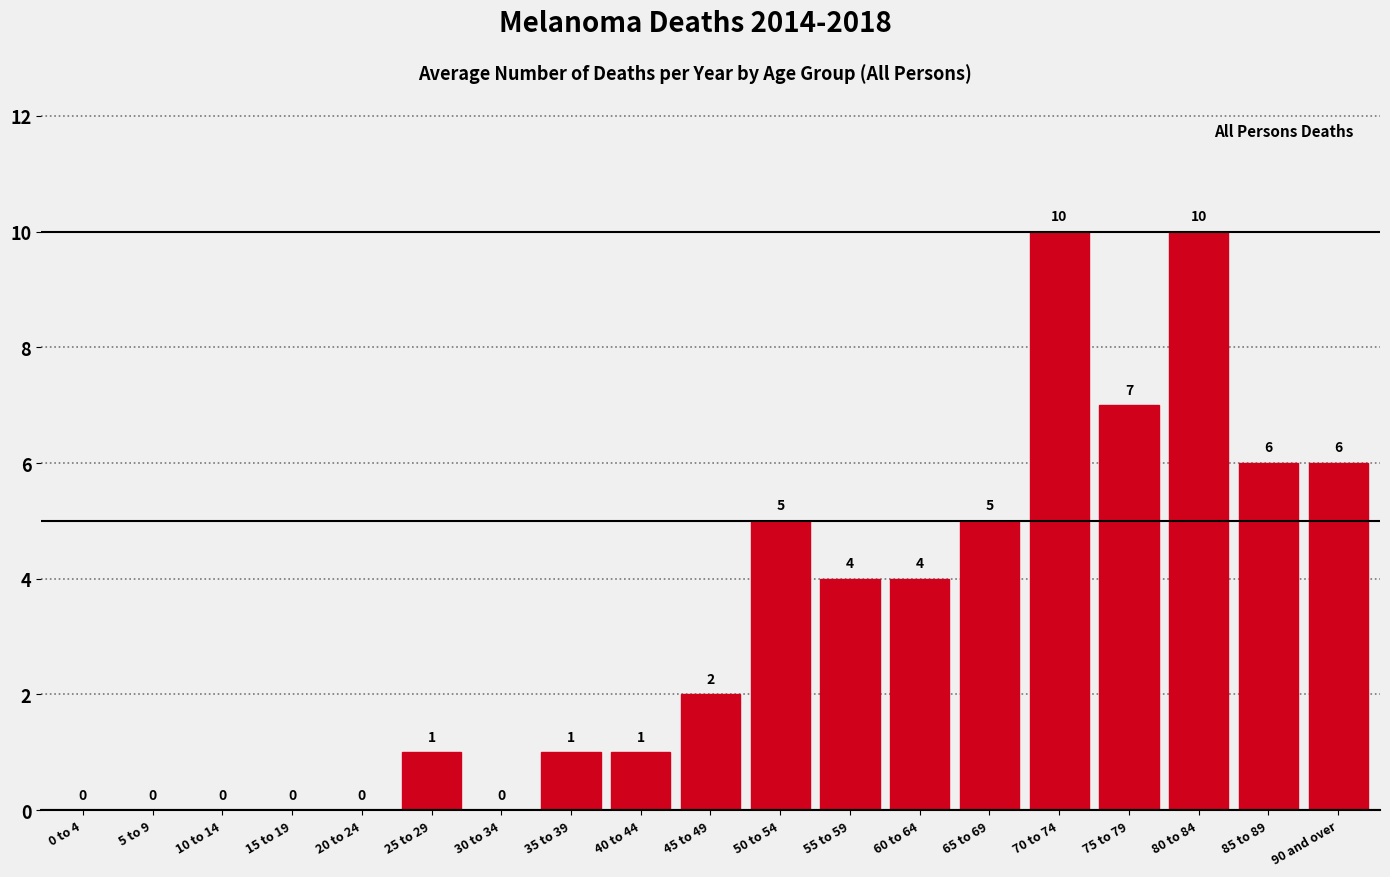

Reading right to left, transcribe all the data shown in this chart.

90 and over=6	85 to 89=6	80 to 84=10	75 to 79=7	70 to 74=10	65 to 69=5	60 to 64=4	55 to 59=4	50 to 54=5	45 to 49=2	40 to 44=1	35 to 39=1	30 to 34=0	25 to 29=1	20 to 24=0	15 to 19=0	10 to 14=0	5 to 9=0	0 to 4=0